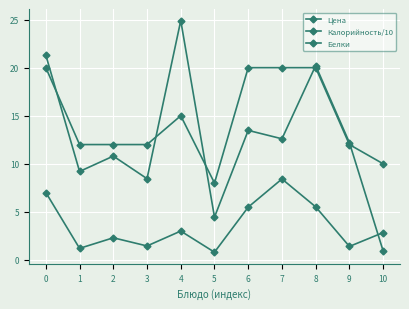

What is the total value across all series at 10?

13.8